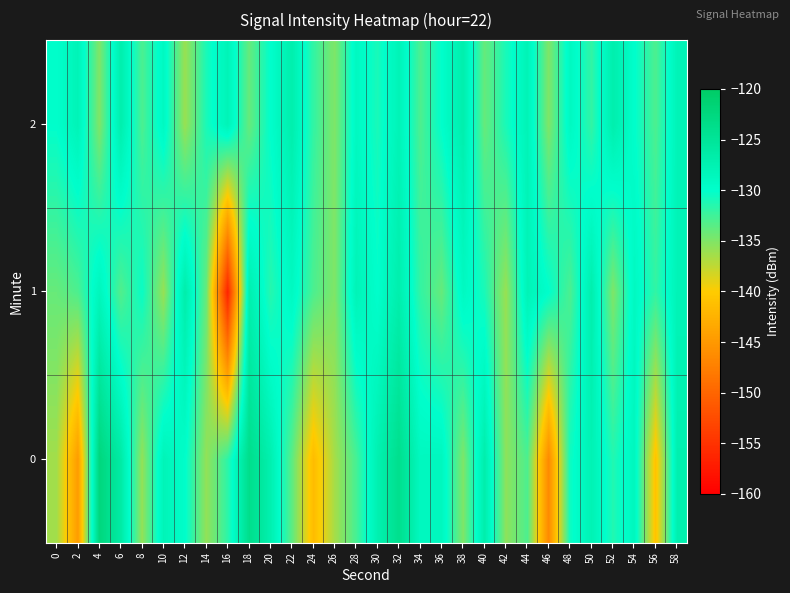

What is the difference between the highest and lowest values at 44?

5.1